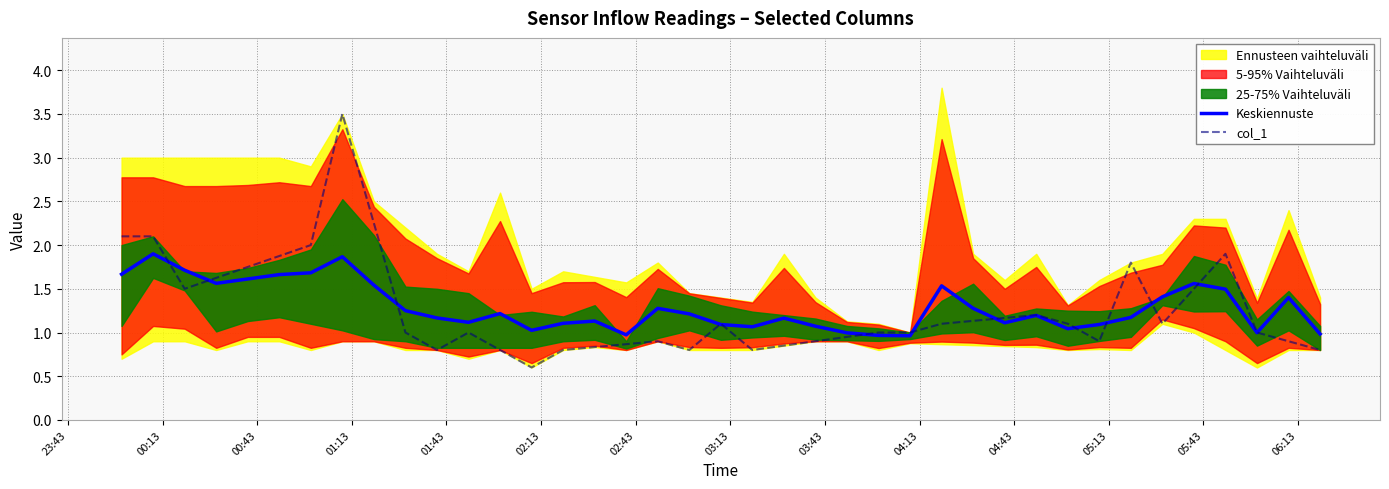

What is the highest value of the col_1 series?

3.5